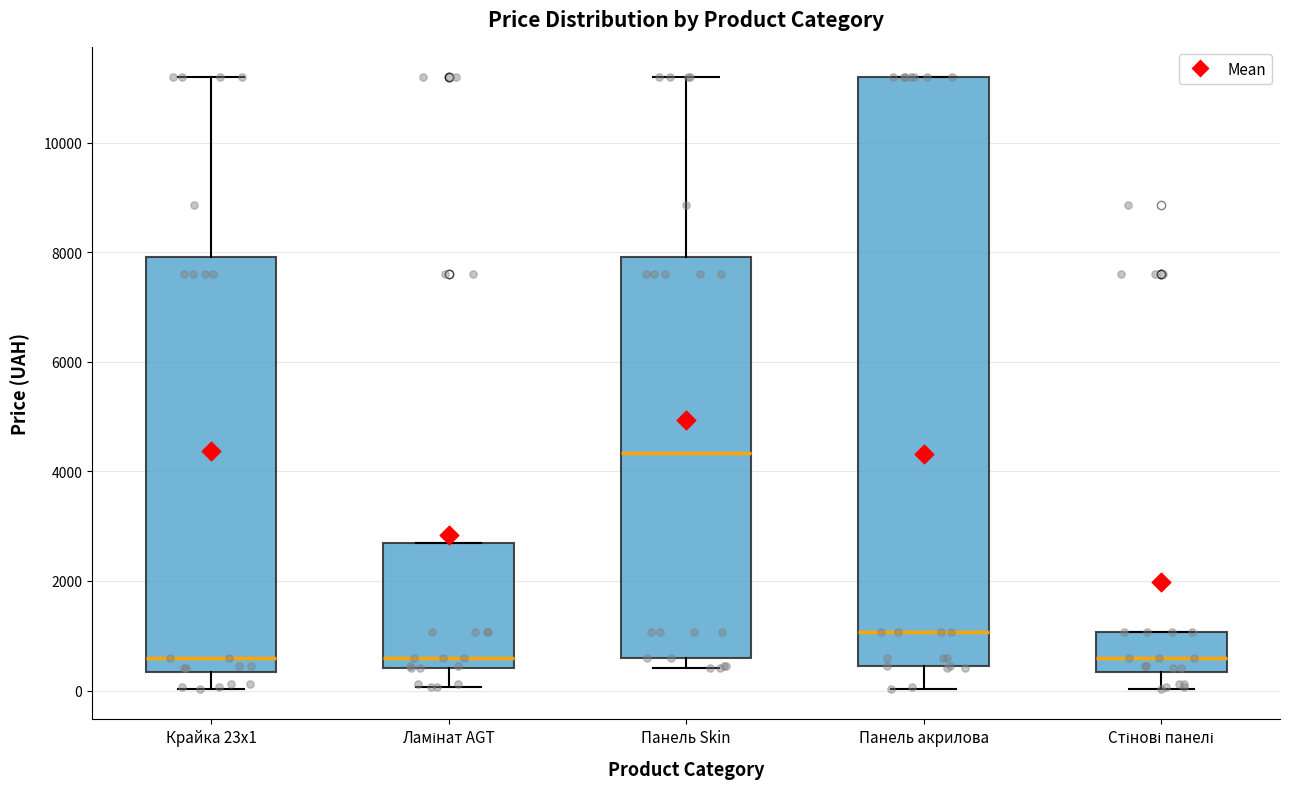

Which box's median line is the highest?

Панель Skin